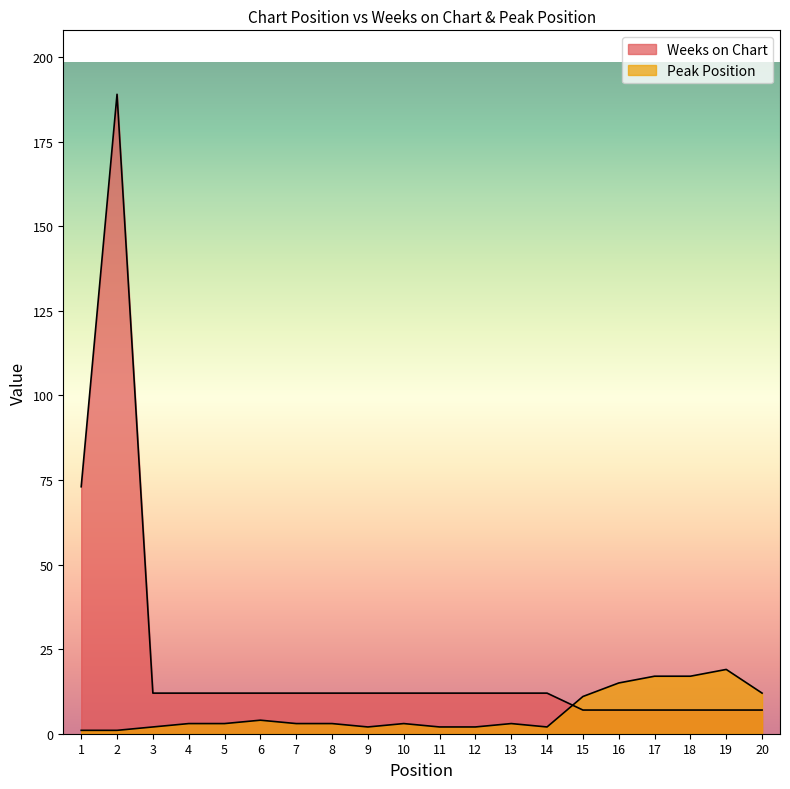

What is the total value across all series at 15?

18